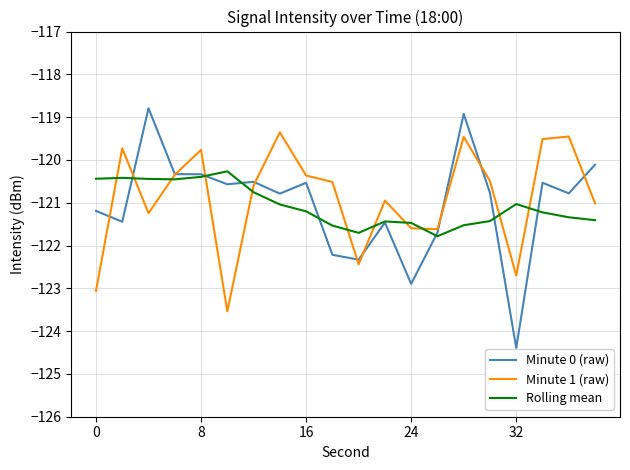

What is the difference between the maximum and second lowest values in the Minute 0 (raw) series?

4.1